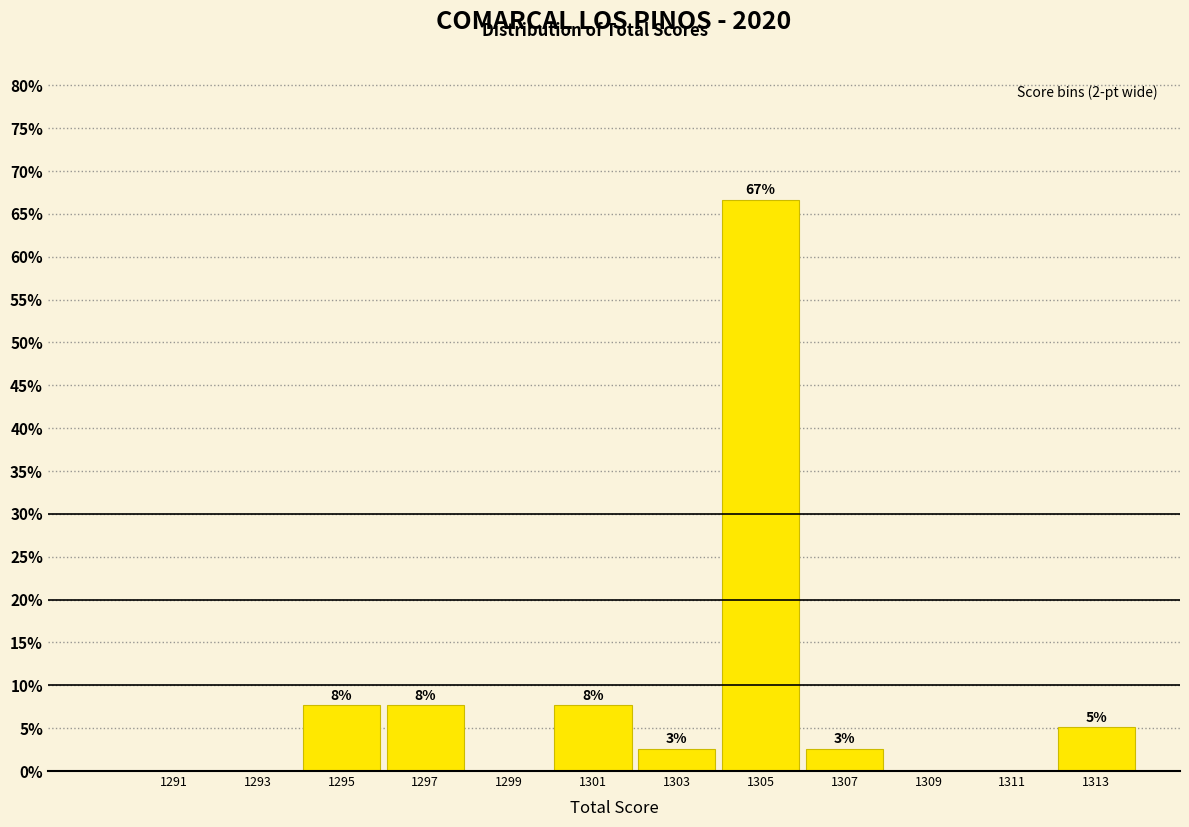

Are the bars horizontal?

No